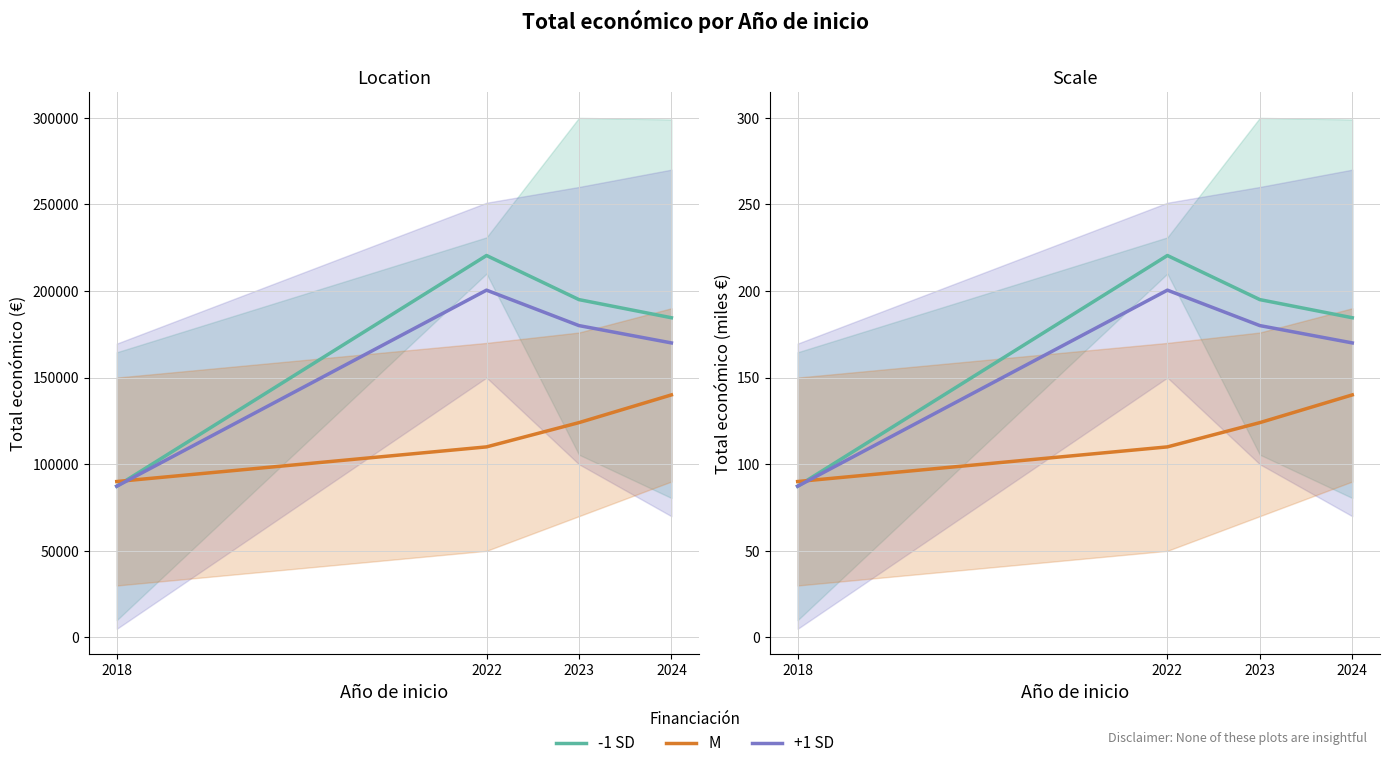

List the labels in order of M value, smallest first.

2018, 2022, 2023, 2024